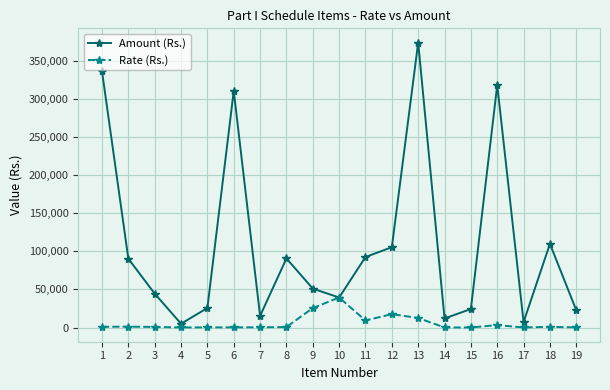

What is the difference between the maximum and second lowest values in the Amount (Rs.) series?

367140